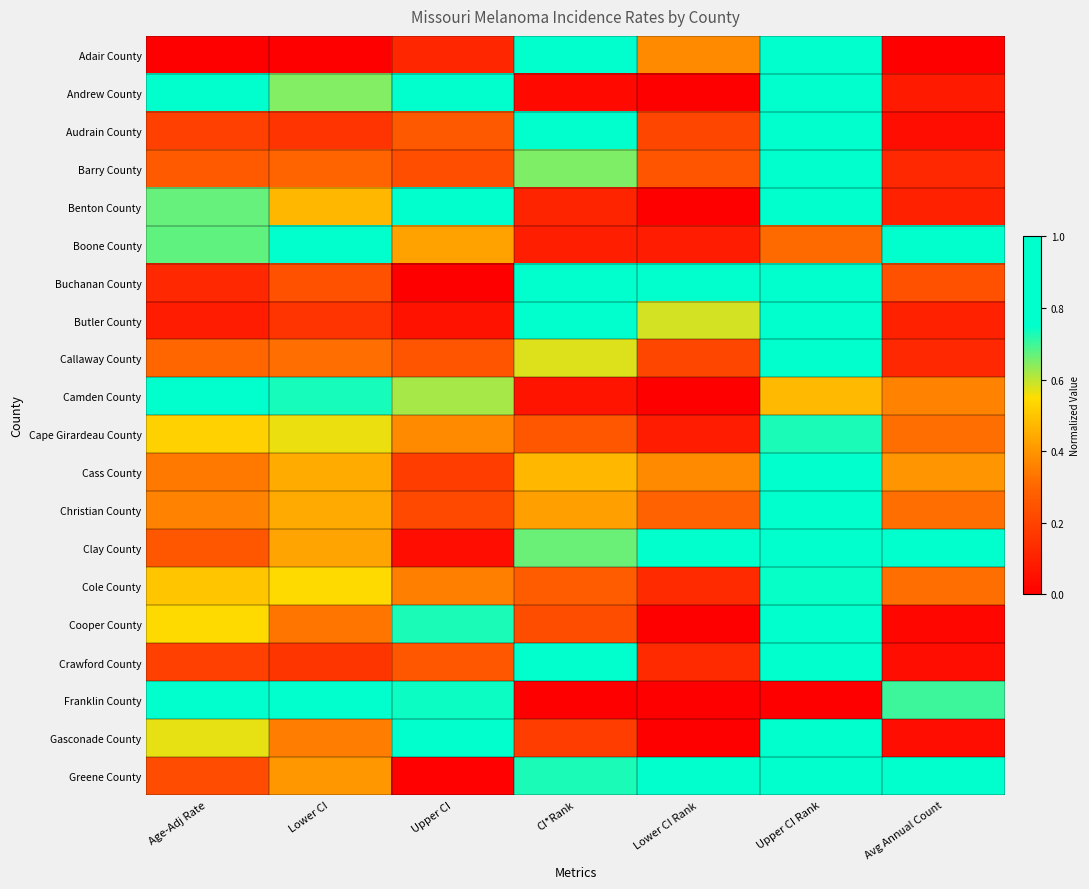

Which series has the largest range (max minus min)?

Adair County